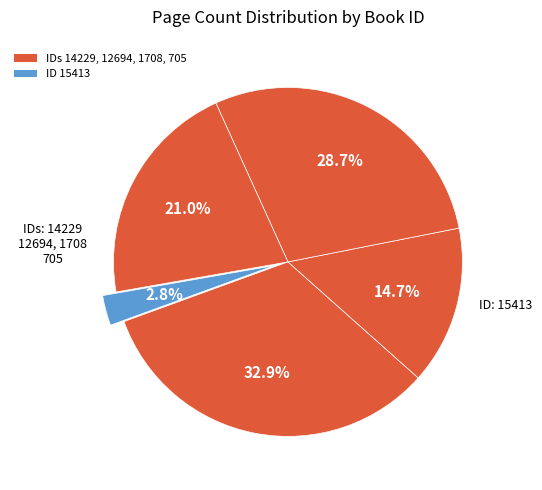

Does any single category account for the majority?

No